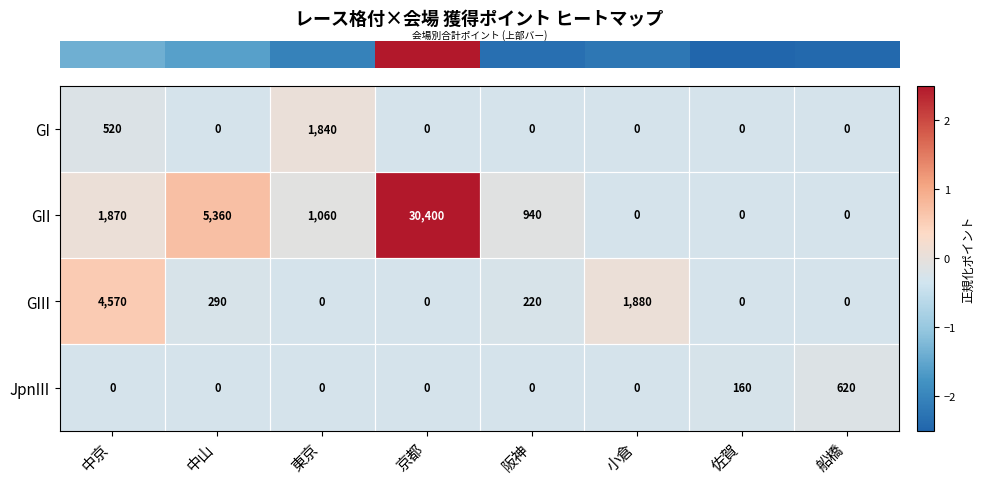

What is the sum of all GIII values?

6960